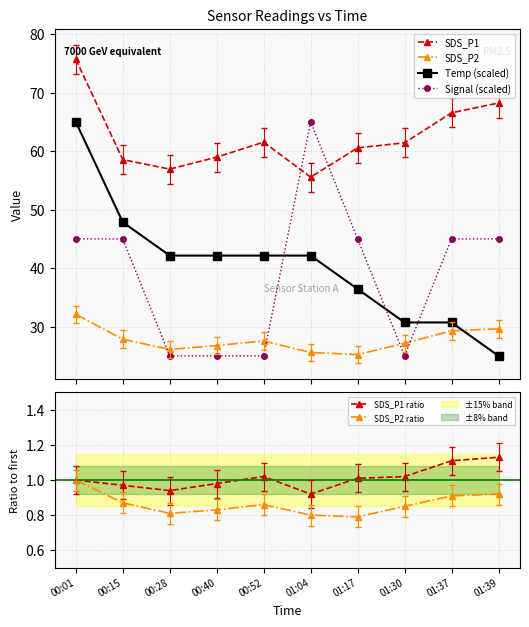

How many intersections are there between Temp (scaled) and SDS_P2?

1